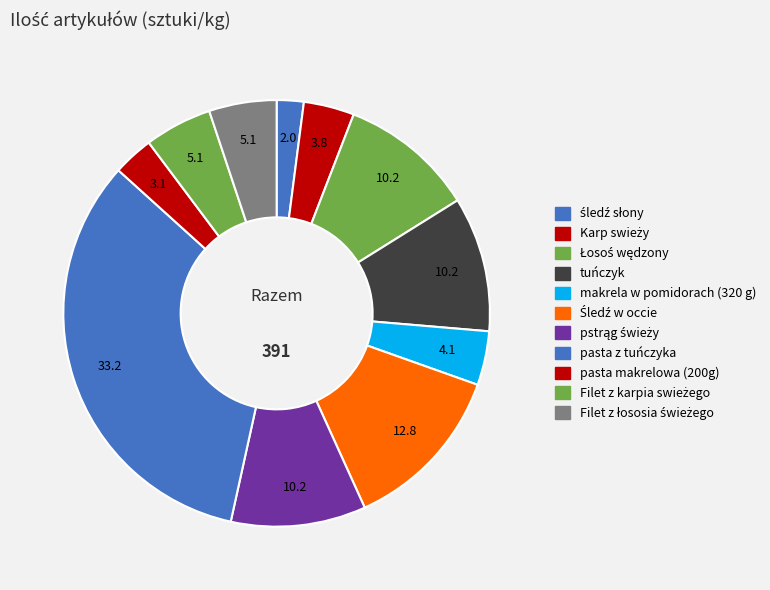

How many slices are in this pie chart?

11